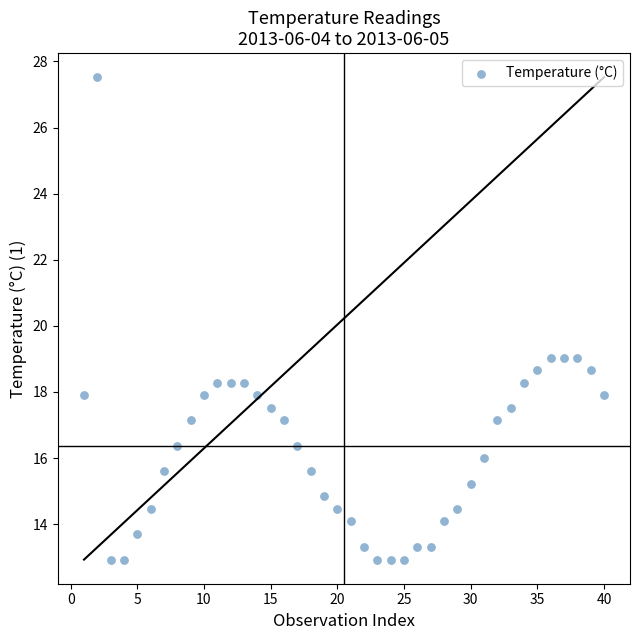

What is the range of X values (max minus min)?

39.0